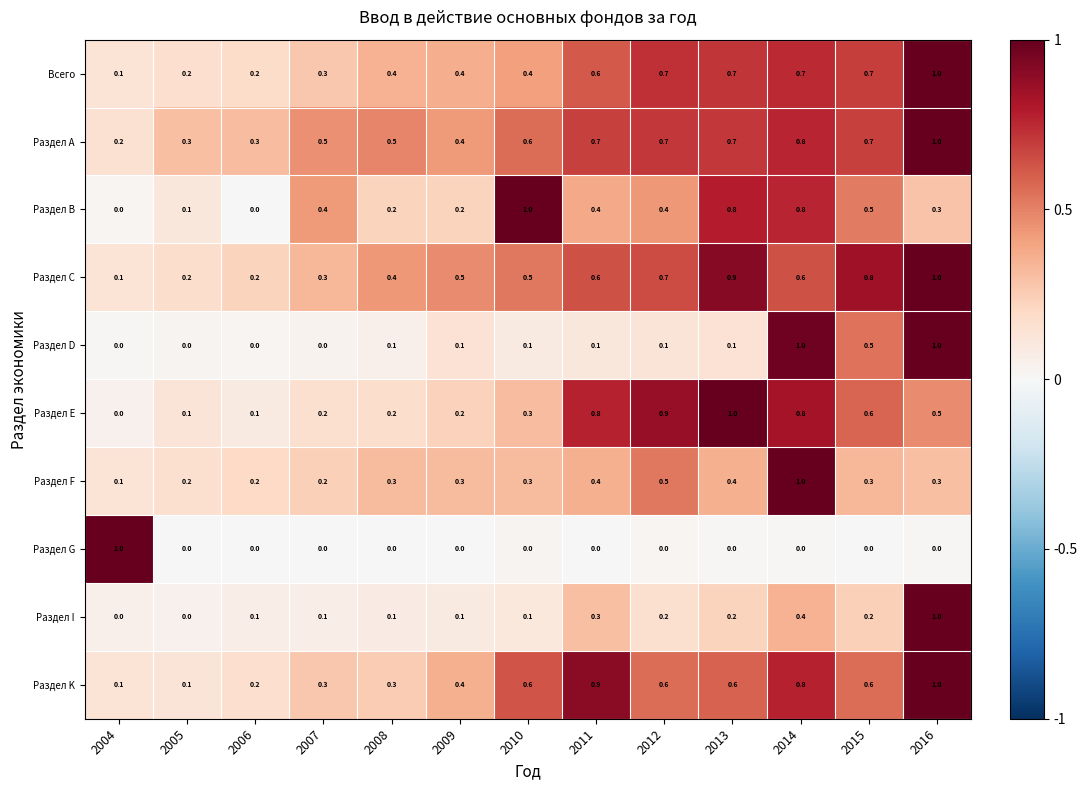

What is the highest value of the Раздел В series?

1.0